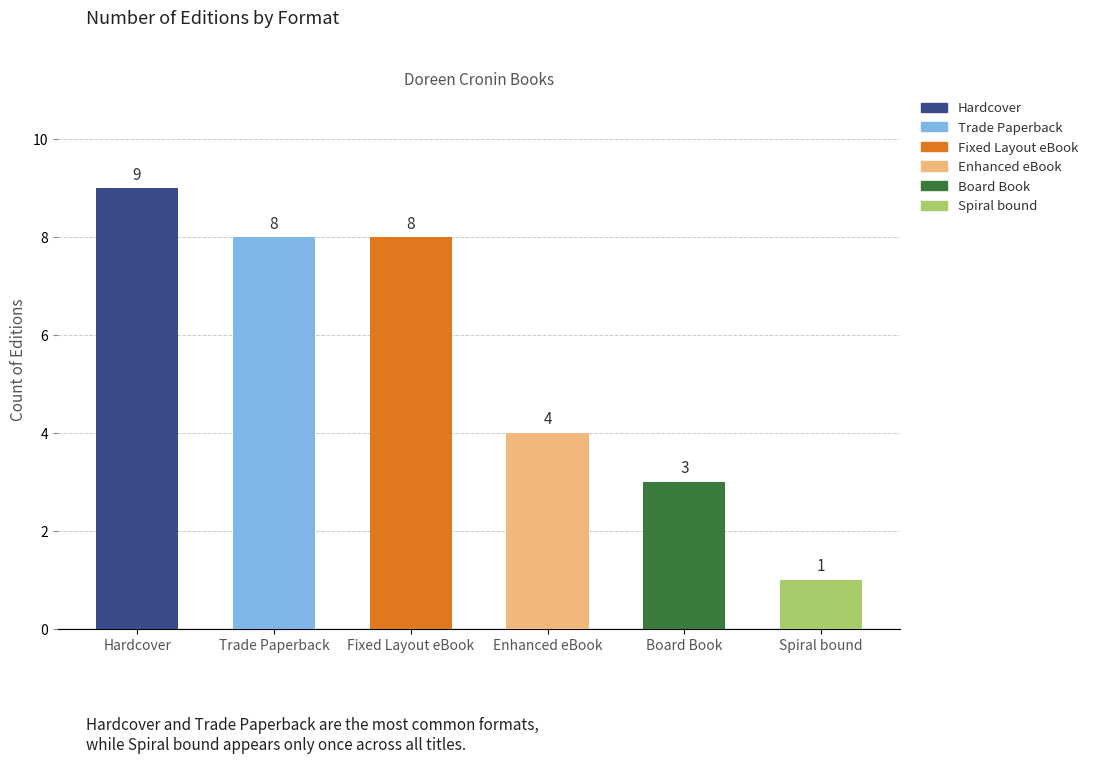

Reading left to right, what are all the values shown in this chart?

9	8	8	4	3	1